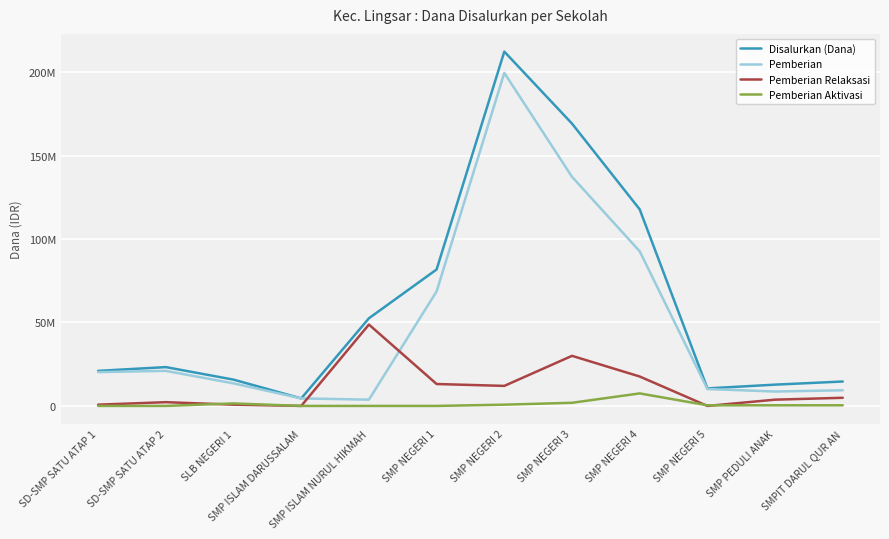

Is it true that Disalurkan (Dana) equals 10113440 at SD-SMP SATU ATAP 2?

False